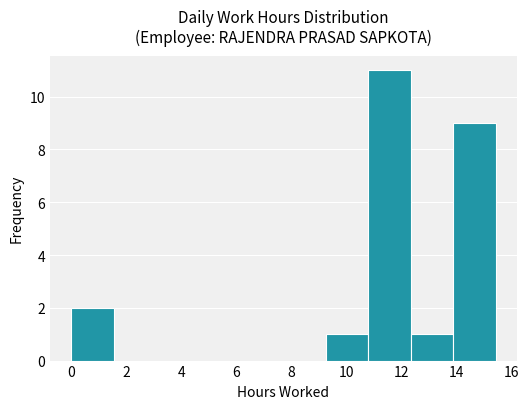

What is the height of the bar covering 13.8 to 15.4 on the x-axis? Neither the bar edges nor the heights are printed on the chart, so give them approximately, as read against the axes.

9